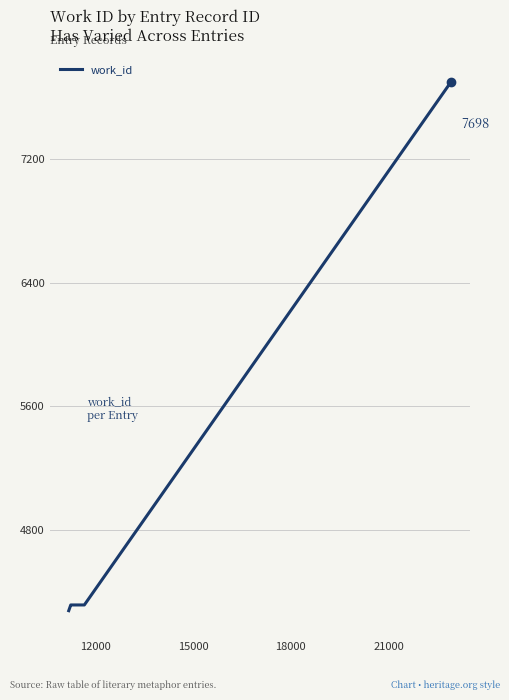

What is the difference between the maximum and minimum values?

3417